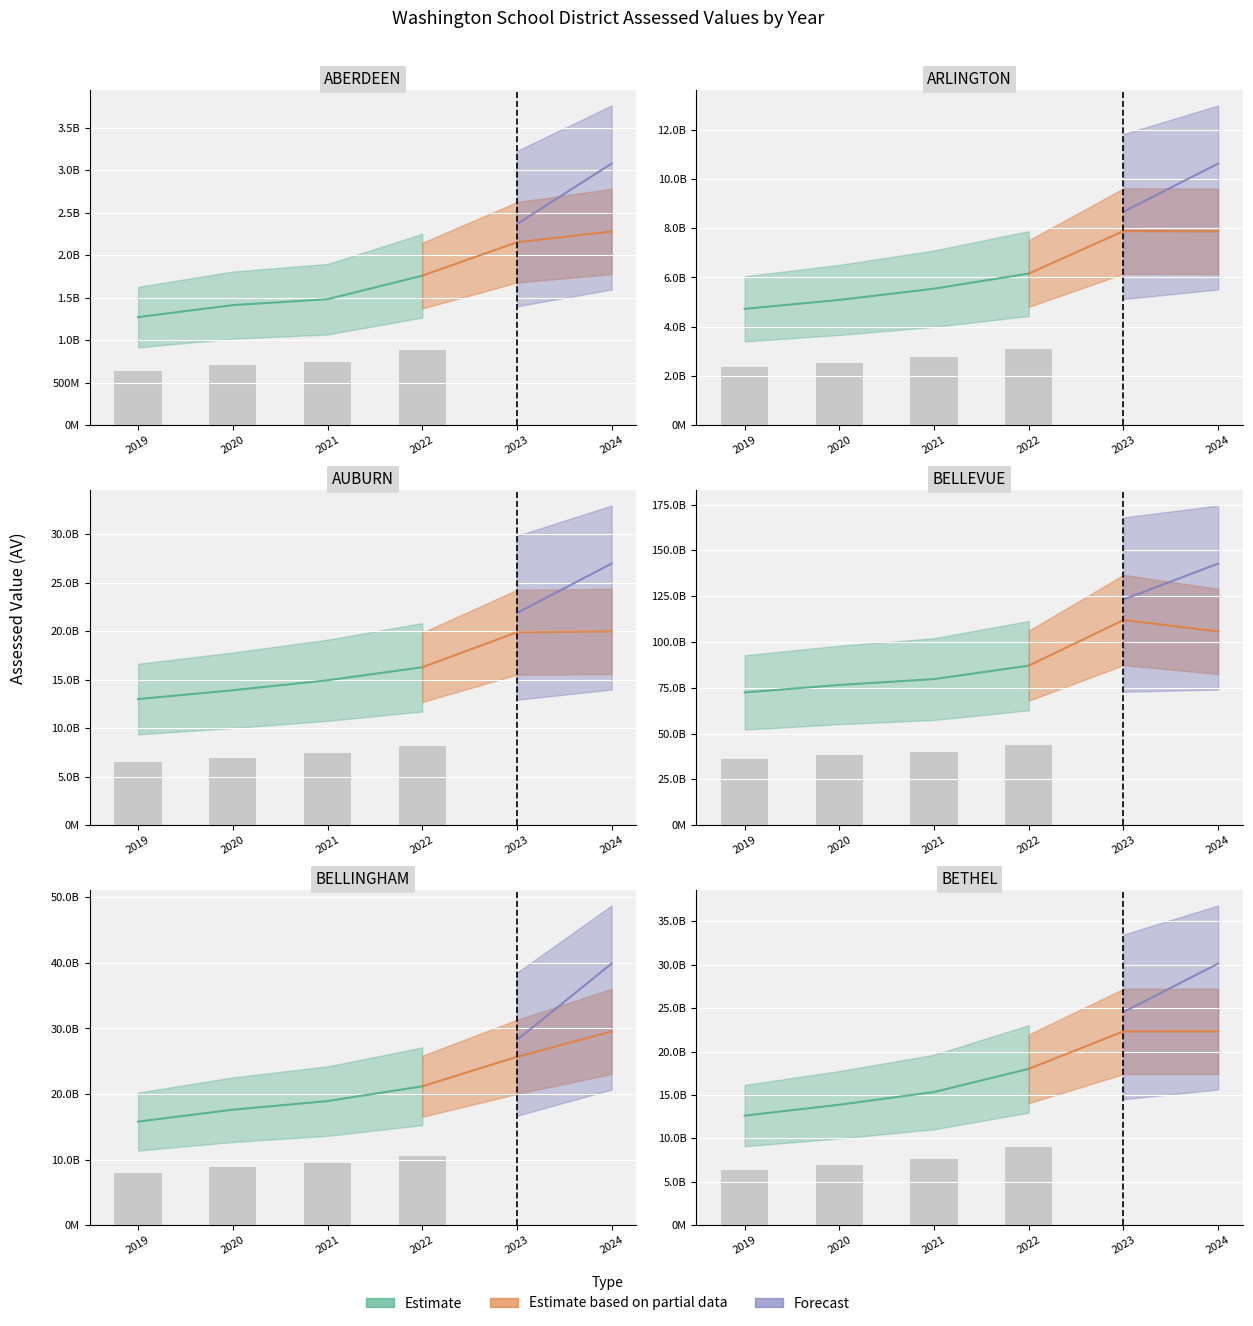

Are the bars horizontal?

No